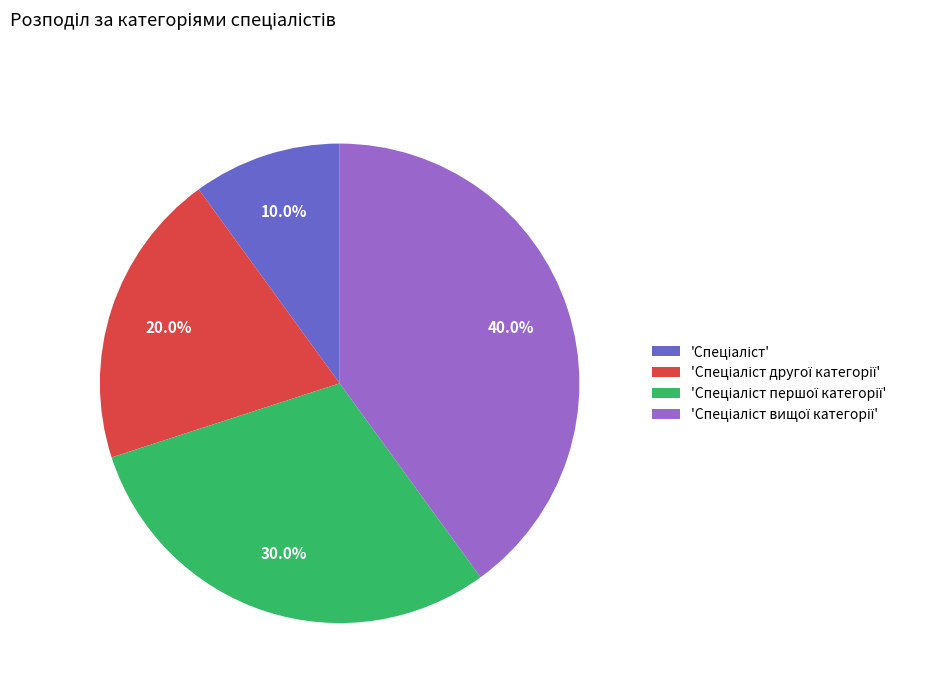

Is there a majority slice in this chart?

No